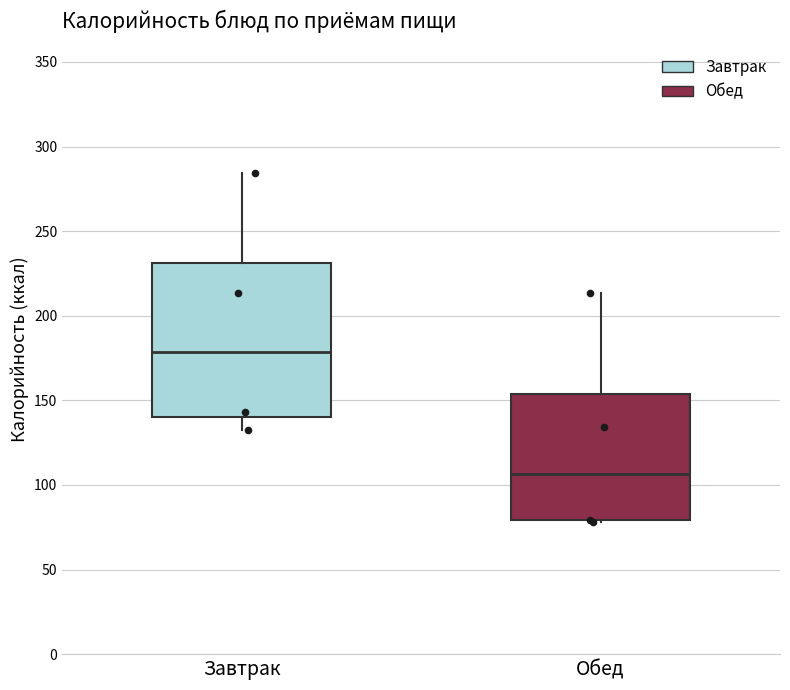

Where does the upper whisker of the box for Завтрак end on the y-axis? The values are not printed on the chart, so give them approximately, as read against the axis.

285